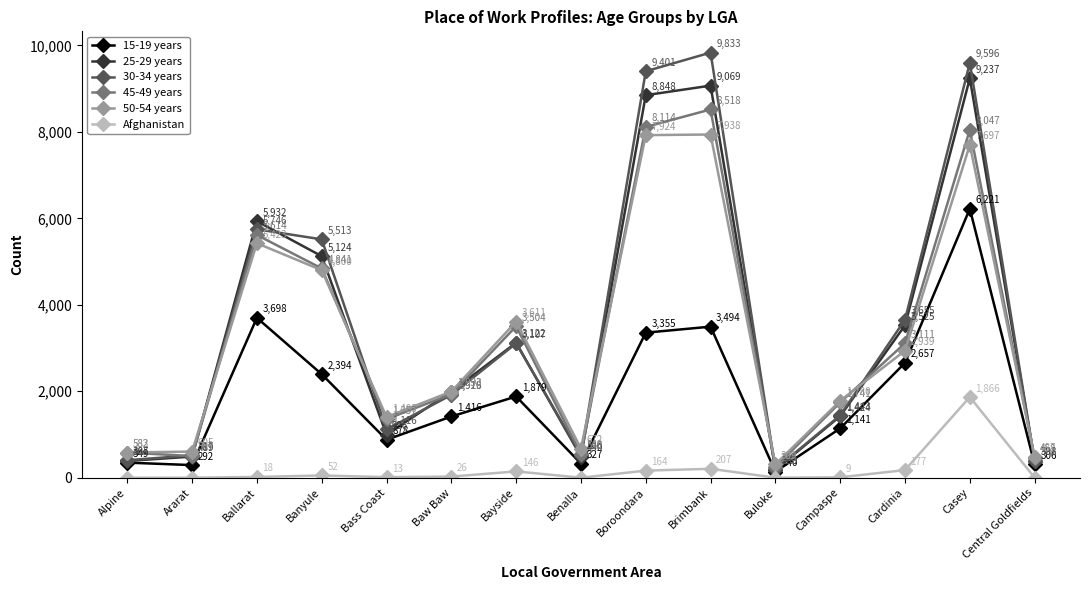

Which category has the highest value across all series?

Brimbank